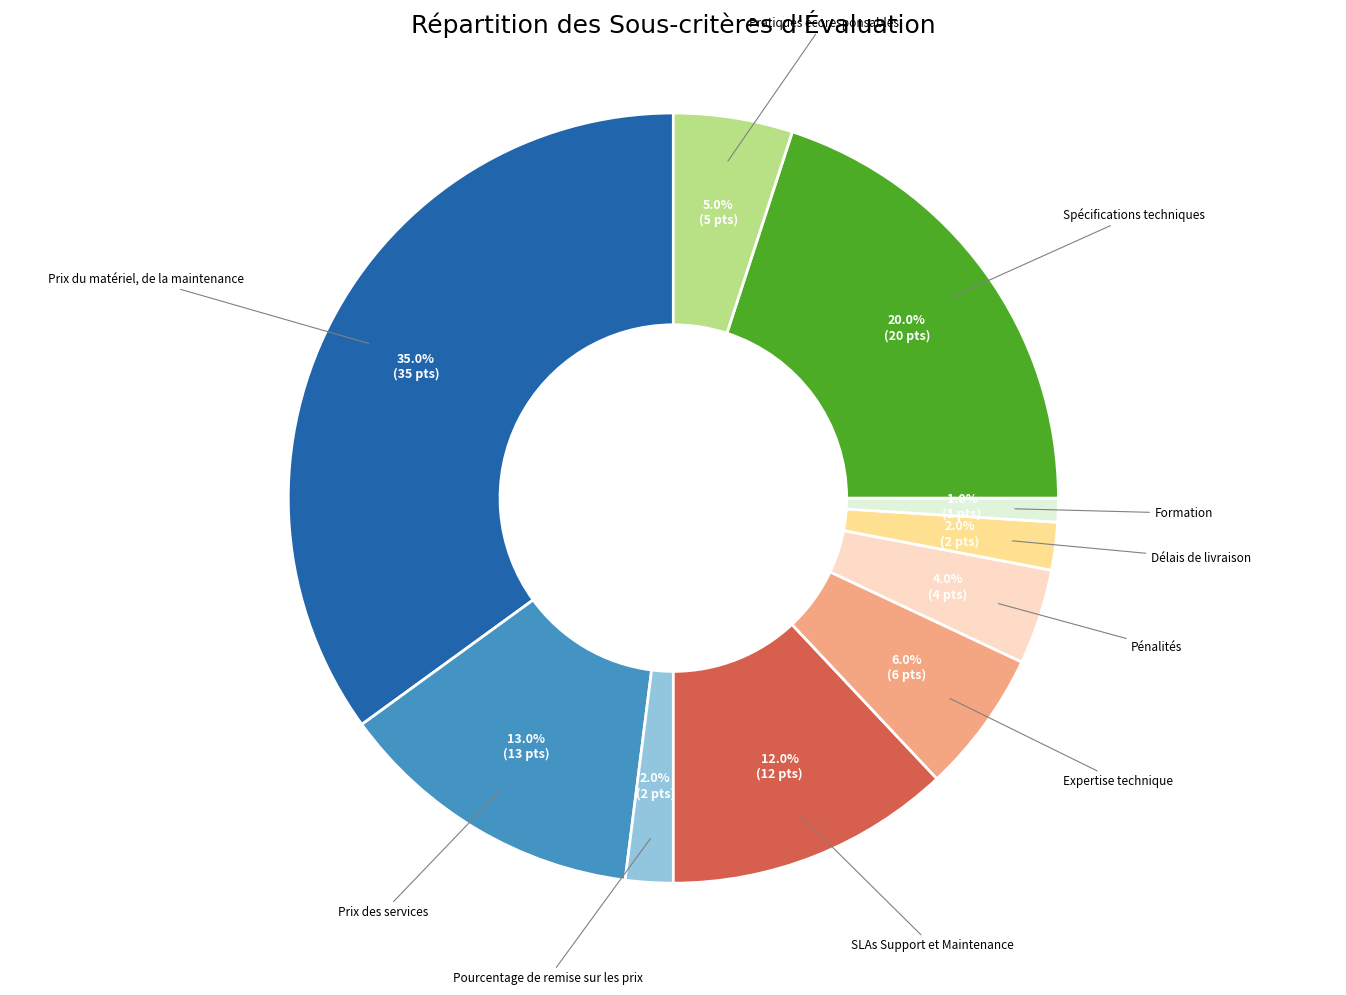

Is there any slice that represents more than half of the pie?

No